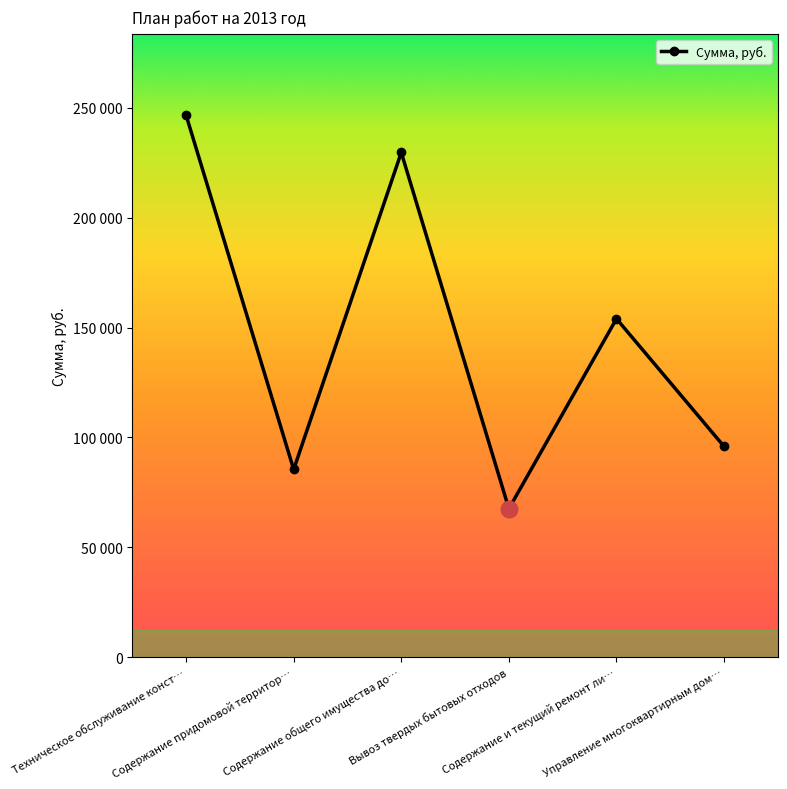

What is the label of the 4th point from the left?

Вывоз твердых бытовых отходов